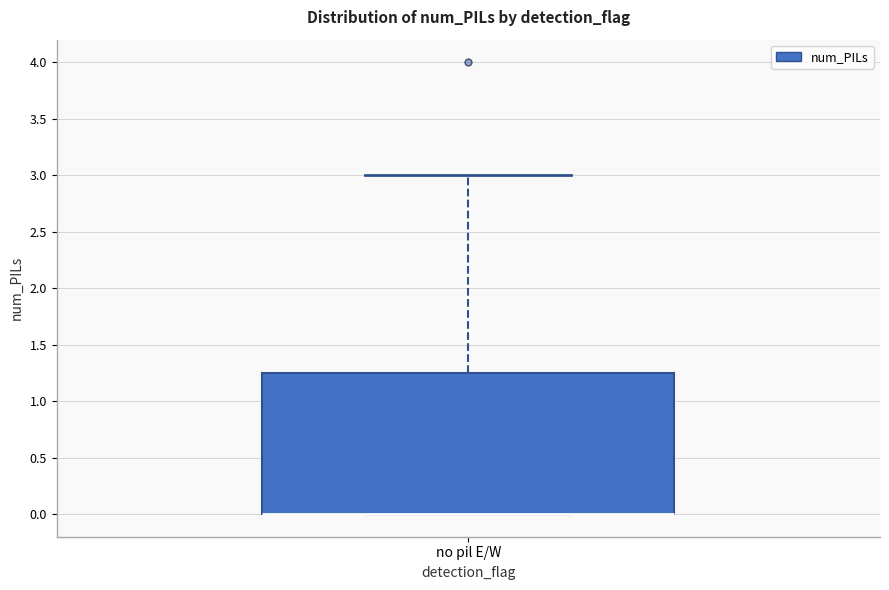

Where does the upper whisker of the box for no pil E/W end on the y-axis? The values are not printed on the chart, so give them approximately, as read against the axis.

3.00